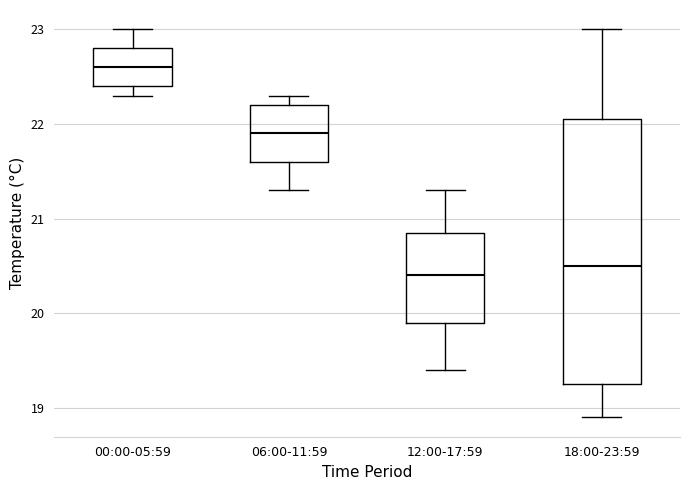

Where does the median line of the box for 00:00-05:59 sit on the y-axis? The values are not printed on the chart, so give them approximately, as read against the axis.

22.6